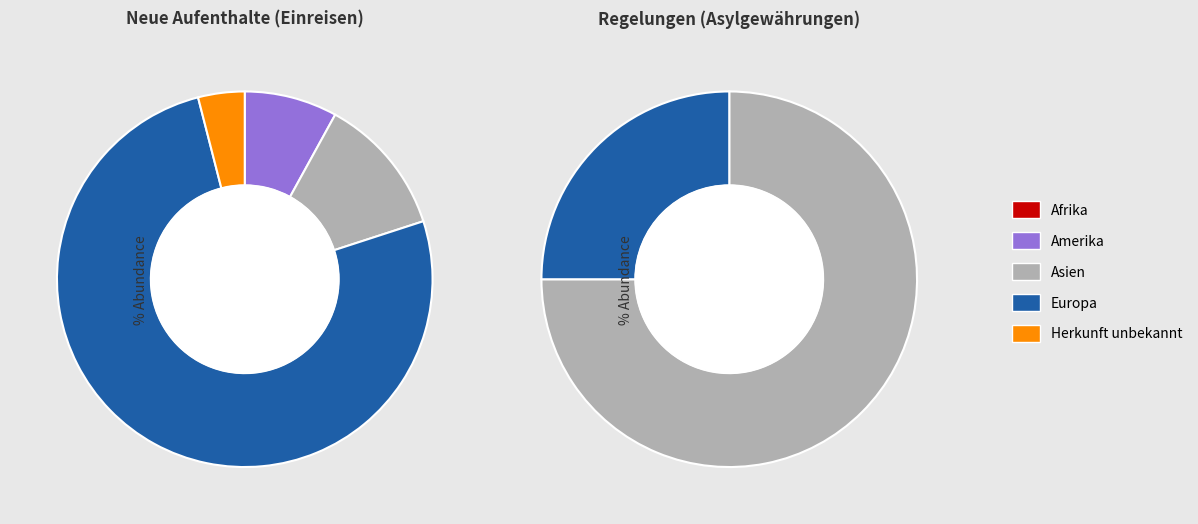

Between Afrika and Europa, which series saw the biggest shift?

Einreisen